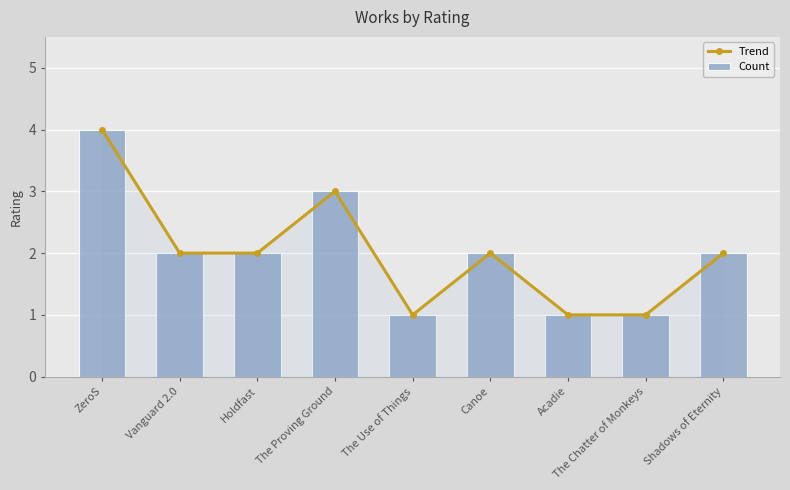

Reading right to left, list all the values displayed in this chart.

Trend: 2	1	1	2	1	3	2	2	4
Count: 2	1	1	2	1	3	2	2	4